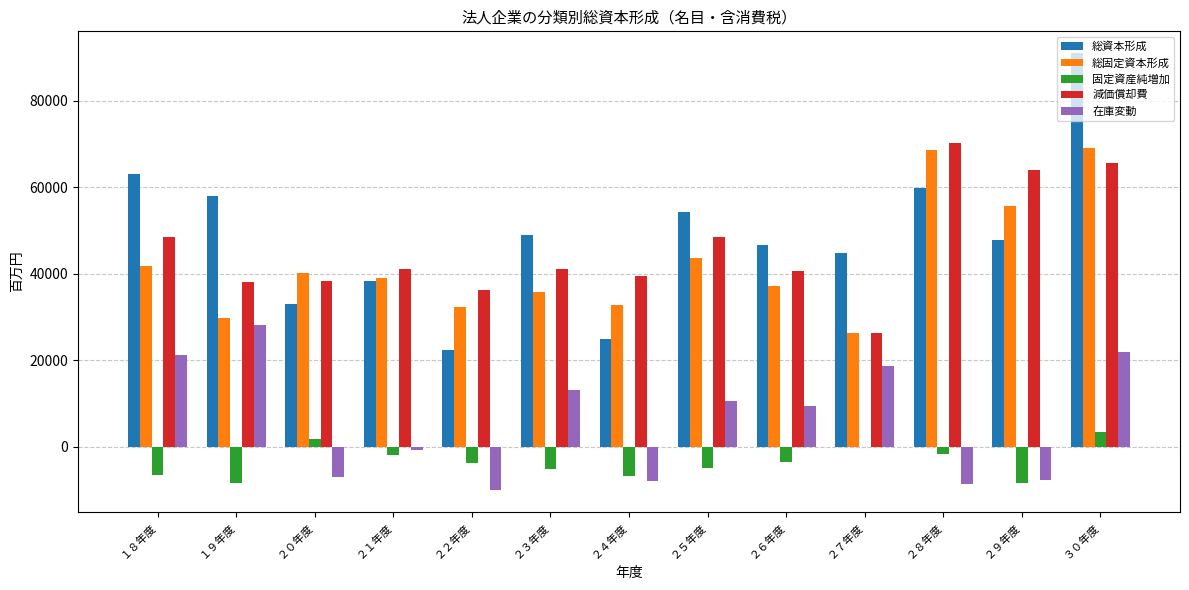

What is the sum of the 総固定資本形成 values at ２３年度 and ２６年度?

72992.4